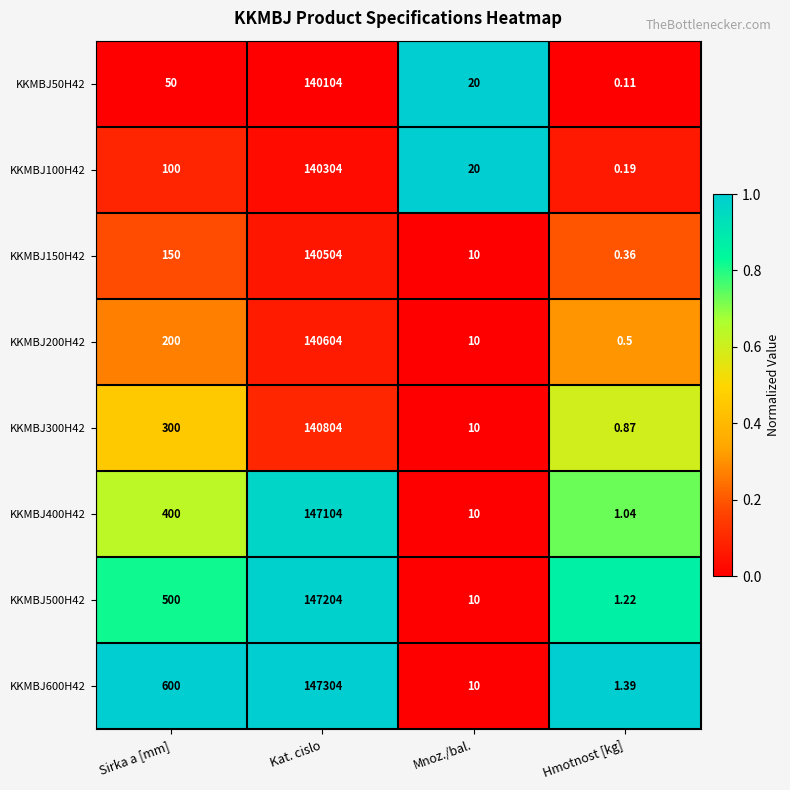

At which category is the sum across all series the highest?

Kat. cislo